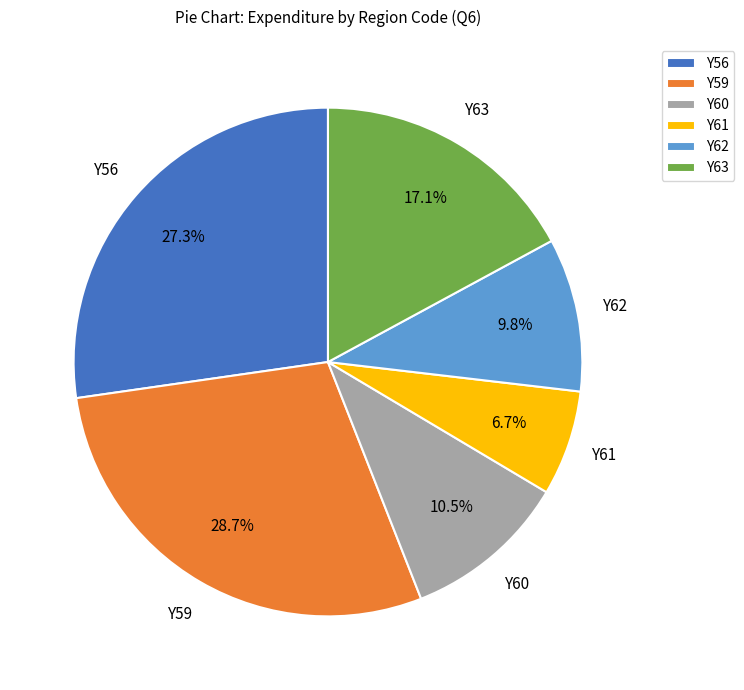

Rank the categories by value from highest to lowest.

Y59, Y56, Y63, Y60, Y62, Y61